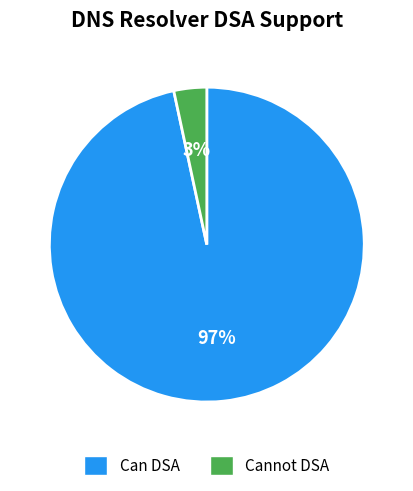

Does any single category account for the majority?

Yes